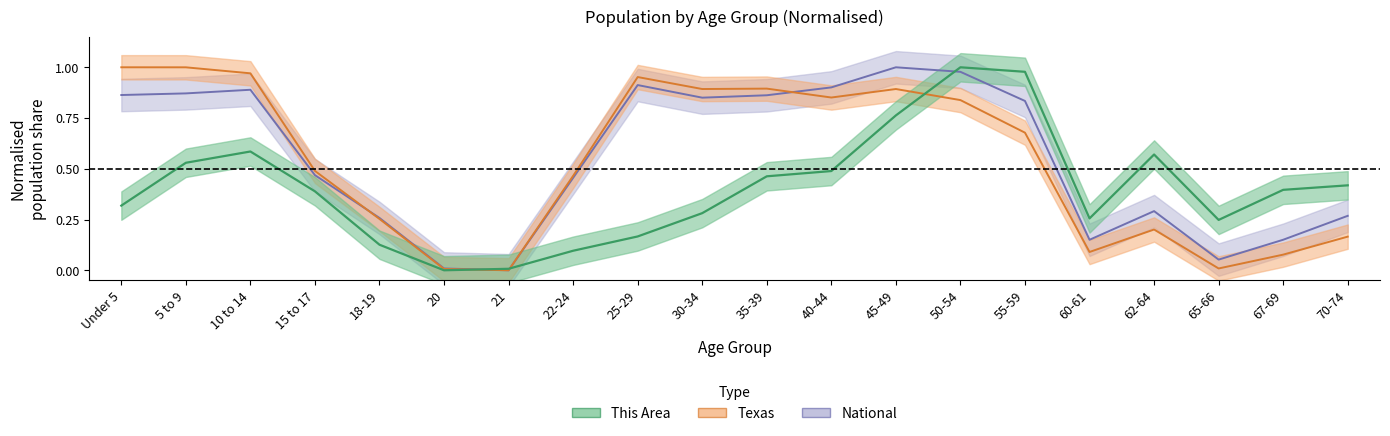

At which category is the sum across all series the highest?

50-54